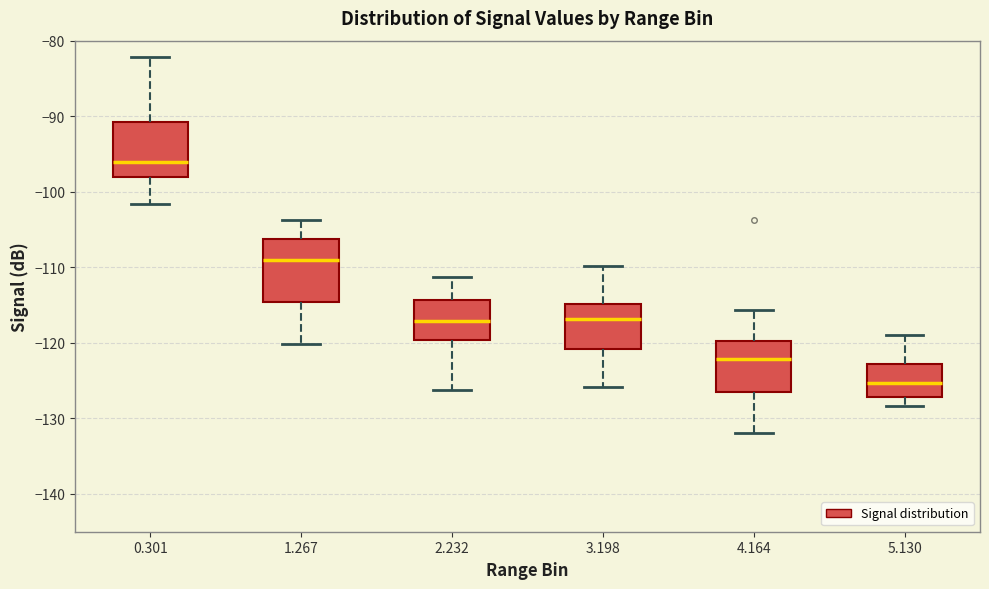

Reading left to right, read every box against the y-axis: the position of its median line, the range the box covers, and the ends of its whiskers. The values are not printed on the chart, so give them approximately, as read against the axis.

0.301: median -96, box -98 to -91, whiskers -102 to -82
1.267: median -109, box -115 to -106, whiskers -120 to -104
2.232: median -117, box -120 to -114, whiskers -126 to -111
3.198: median -117, box -121 to -115, whiskers -126 to -110
4.164: median -122, box -127 to -120, whiskers -132 to -116
5.130: median -125, box -127 to -123, whiskers -128 to -119